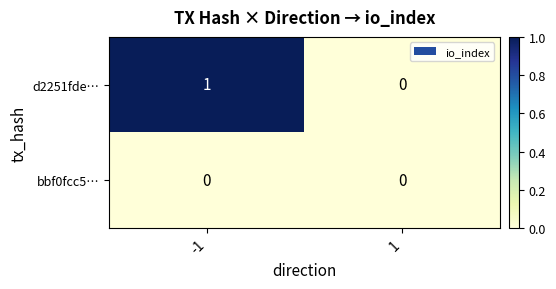

How many series are shown in this chart?

2